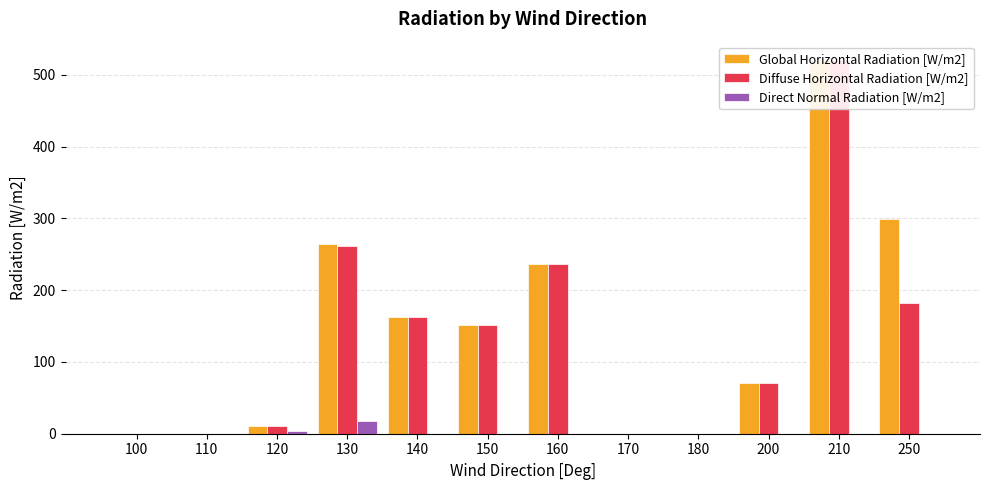

How many categories are shown in the chart?

12